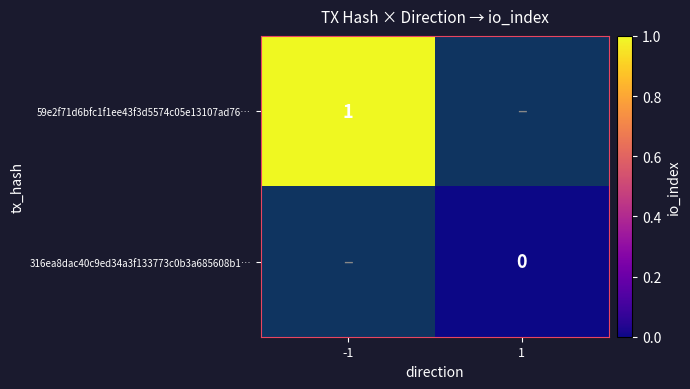

At which category does the chart reach its minimum across all series?

1